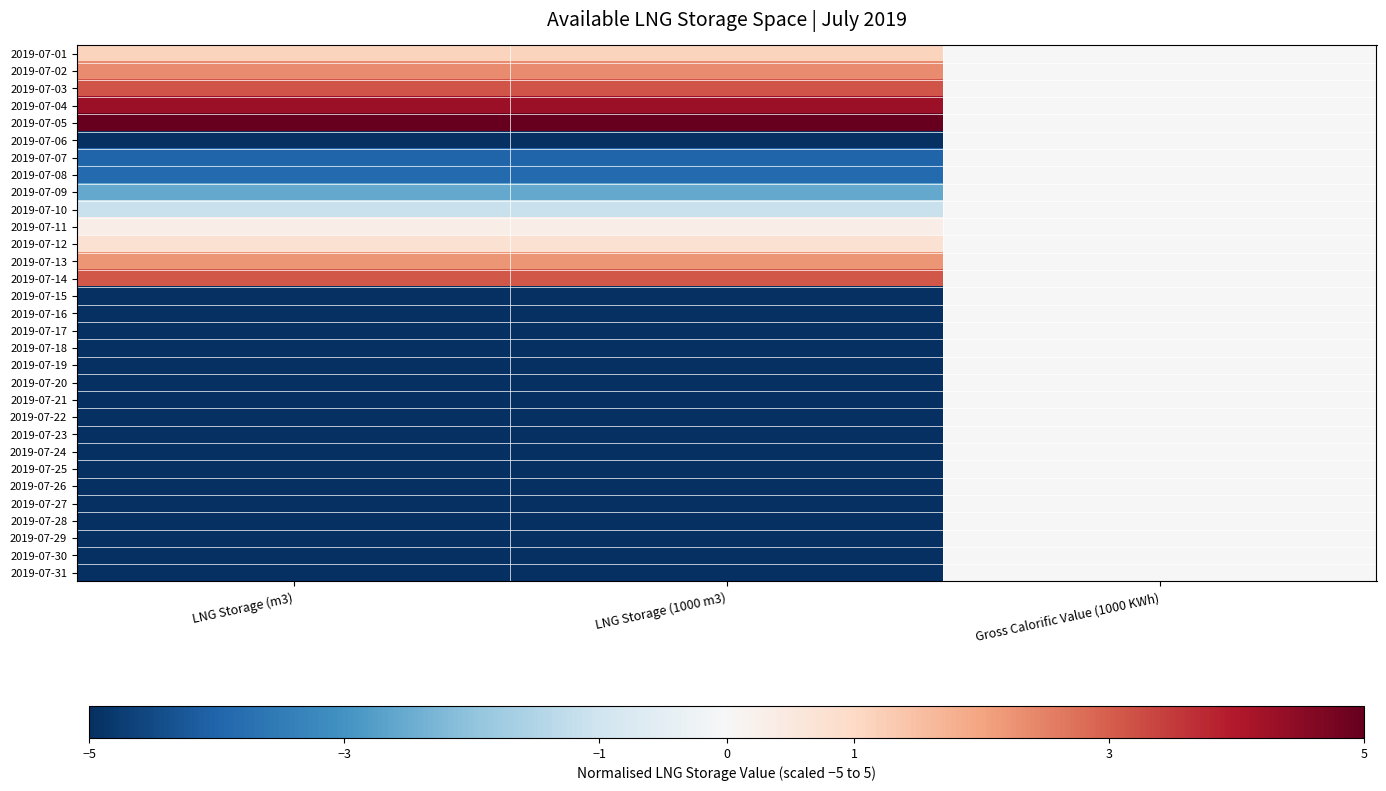

Reading left to right, extract all data points from this chart.

2019-07-01: LNG Storage (m3)=1.1	LNG Storage (1000 m3)=1.1	Gross Calorific Value (1000 KWh)=0.0
2019-07-02: LNG Storage (m3)=2.4	LNG Storage (1000 m3)=2.4	Gross Calorific Value (1000 KWh)=0.0
2019-07-03: LNG Storage (m3)=3.2	LNG Storage (1000 m3)=3.2	Gross Calorific Value (1000 KWh)=0.0
2019-07-04: LNG Storage (m3)=4.3	LNG Storage (1000 m3)=4.3	Gross Calorific Value (1000 KWh)=0.0
2019-07-05: LNG Storage (m3)=5.0	LNG Storage (1000 m3)=5.0	Gross Calorific Value (1000 KWh)=0.0
2019-07-06: LNG Storage (m3)=-5.0	LNG Storage (1000 m3)=-5.0	Gross Calorific Value (1000 KWh)=0.0
2019-07-07: LNG Storage (m3)=-4.0	LNG Storage (1000 m3)=-4.0	Gross Calorific Value (1000 KWh)=0.0
2019-07-08: LNG Storage (m3)=-3.9	LNG Storage (1000 m3)=-3.9	Gross Calorific Value (1000 KWh)=0.0
2019-07-09: LNG Storage (m3)=-2.6	LNG Storage (1000 m3)=-2.6	Gross Calorific Value (1000 KWh)=0.0
2019-07-10: LNG Storage (m3)=-1.1	LNG Storage (1000 m3)=-1.1	Gross Calorific Value (1000 KWh)=0.0
2019-07-11: LNG Storage (m3)=0.3	LNG Storage (1000 m3)=0.3	Gross Calorific Value (1000 KWh)=0.0
2019-07-12: LNG Storage (m3)=0.8	LNG Storage (1000 m3)=0.8	Gross Calorific Value (1000 KWh)=0.0
2019-07-13: LNG Storage (m3)=2.2	LNG Storage (1000 m3)=2.2	Gross Calorific Value (1000 KWh)=0.0
2019-07-14: LNG Storage (m3)=3.1	LNG Storage (1000 m3)=3.1	Gross Calorific Value (1000 KWh)=0.0
2019-07-15: LNG Storage (m3)=-5.0	LNG Storage (1000 m3)=-5.0	Gross Calorific Value (1000 KWh)=0.0
2019-07-16: LNG Storage (m3)=-5.0	LNG Storage (1000 m3)=-5.0	Gross Calorific Value (1000 KWh)=0.0
2019-07-17: LNG Storage (m3)=-5.0	LNG Storage (1000 m3)=-5.0	Gross Calorific Value (1000 KWh)=0.0
2019-07-18: LNG Storage (m3)=-5.0	LNG Storage (1000 m3)=-5.0	Gross Calorific Value (1000 KWh)=0.0
2019-07-19: LNG Storage (m3)=-5.0	LNG Storage (1000 m3)=-5.0	Gross Calorific Value (1000 KWh)=0.0
2019-07-20: LNG Storage (m3)=-5.0	LNG Storage (1000 m3)=-5.0	Gross Calorific Value (1000 KWh)=0.0
2019-07-21: LNG Storage (m3)=-5.0	LNG Storage (1000 m3)=-5.0	Gross Calorific Value (1000 KWh)=0.0
2019-07-22: LNG Storage (m3)=-5.0	LNG Storage (1000 m3)=-5.0	Gross Calorific Value (1000 KWh)=0.0
2019-07-23: LNG Storage (m3)=-5.0	LNG Storage (1000 m3)=-5.0	Gross Calorific Value (1000 KWh)=0.0
2019-07-24: LNG Storage (m3)=-5.0	LNG Storage (1000 m3)=-5.0	Gross Calorific Value (1000 KWh)=0.0
2019-07-25: LNG Storage (m3)=-5.0	LNG Storage (1000 m3)=-5.0	Gross Calorific Value (1000 KWh)=0.0
2019-07-26: LNG Storage (m3)=-5.0	LNG Storage (1000 m3)=-5.0	Gross Calorific Value (1000 KWh)=0.0
2019-07-27: LNG Storage (m3)=-5.0	LNG Storage (1000 m3)=-5.0	Gross Calorific Value (1000 KWh)=0.0
2019-07-28: LNG Storage (m3)=-5.0	LNG Storage (1000 m3)=-5.0	Gross Calorific Value (1000 KWh)=0.0
2019-07-29: LNG Storage (m3)=-5.0	LNG Storage (1000 m3)=-5.0	Gross Calorific Value (1000 KWh)=0.0
2019-07-30: LNG Storage (m3)=-5.0	LNG Storage (1000 m3)=-5.0	Gross Calorific Value (1000 KWh)=0.0
2019-07-31: LNG Storage (m3)=-5.0	LNG Storage (1000 m3)=-5.0	Gross Calorific Value (1000 KWh)=0.0